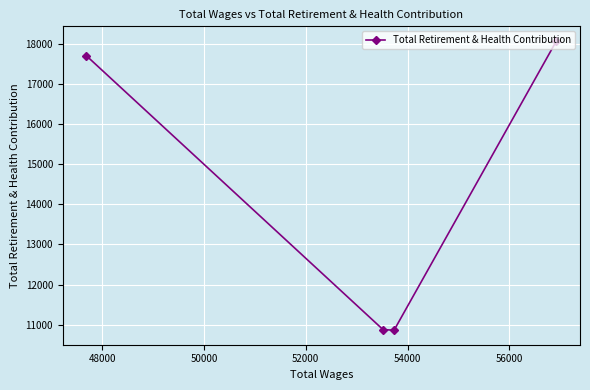

How many values are below 17703?

2